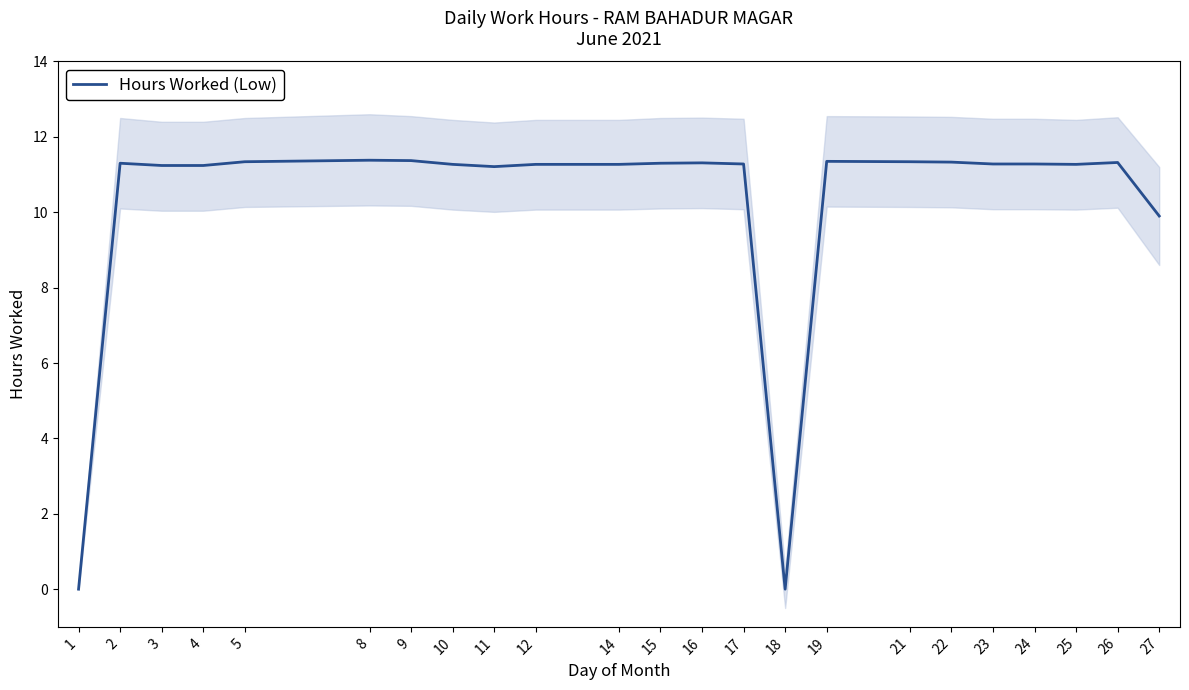

List the labels in order of value, largest first.

8, 9, 19, 5, 21, 22, 26, 16, 2, 15, 17, 23, 24, 10, 12, 14, 25, 3, 4, 11, 27, 1, 18